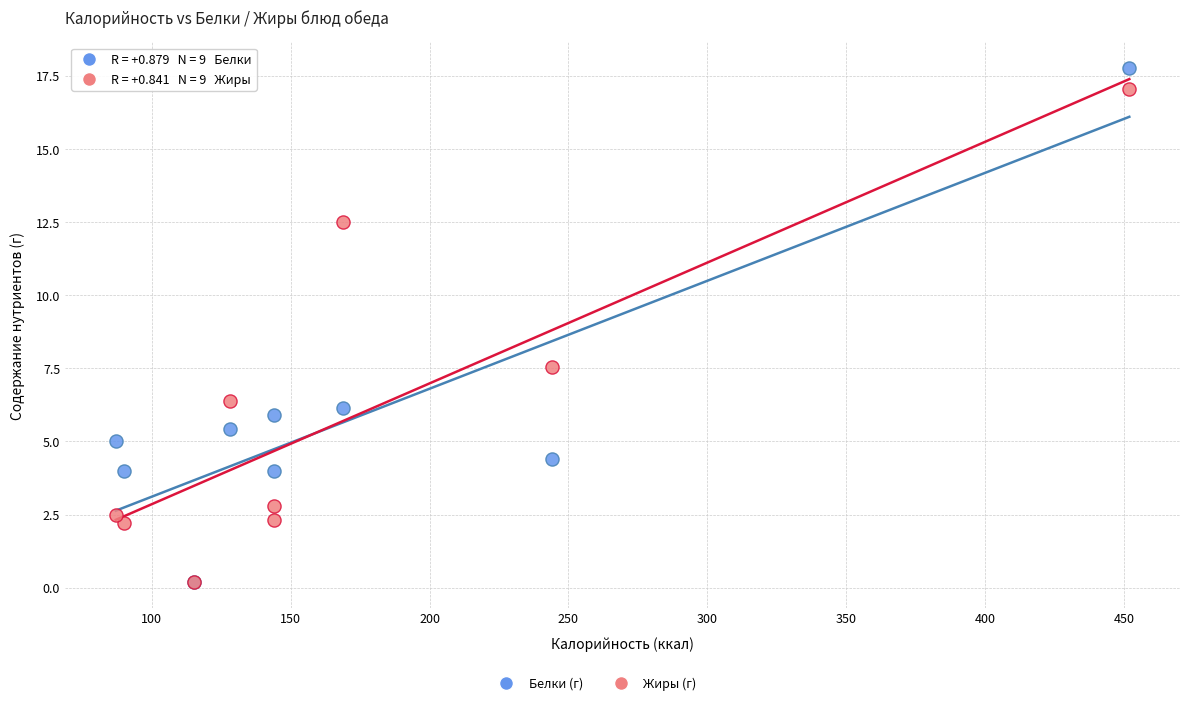

Across all series, what Y value is closest to 8?

7.6